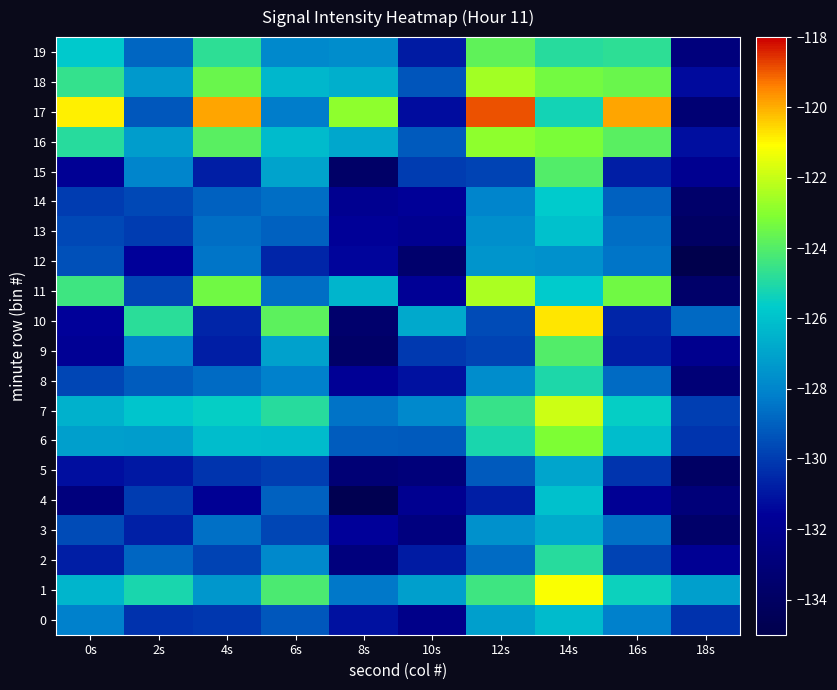

Which series has the largest total across all categories?

17